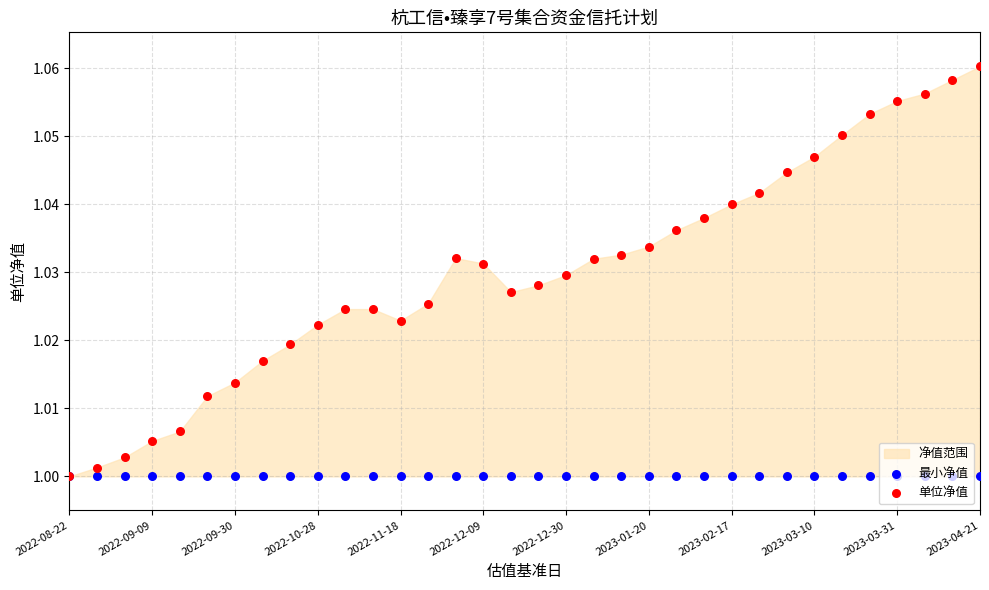

At which category is the sum across all series the highest?

2023-04-21